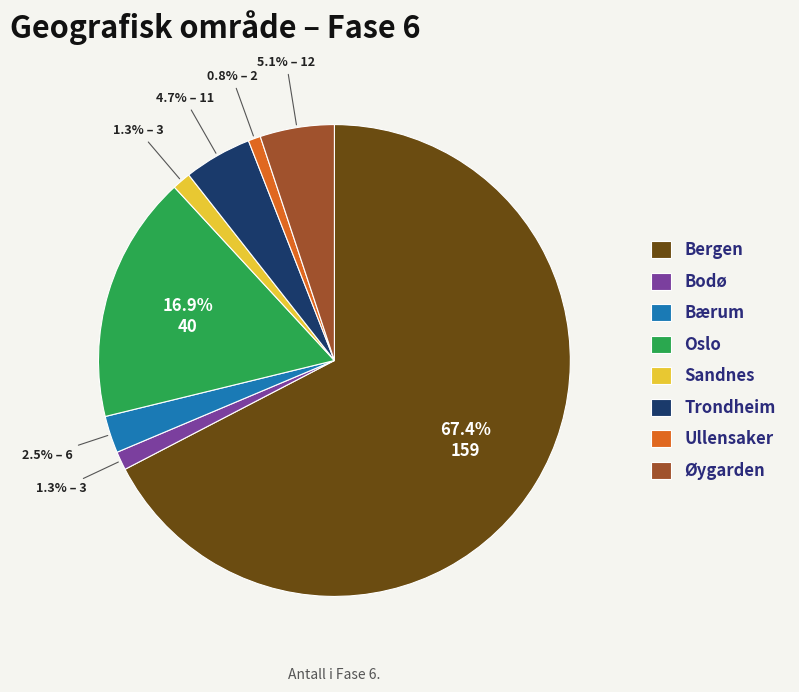

Approximately how many times larger is the value at Øygarden compared to Oslo?

0.3